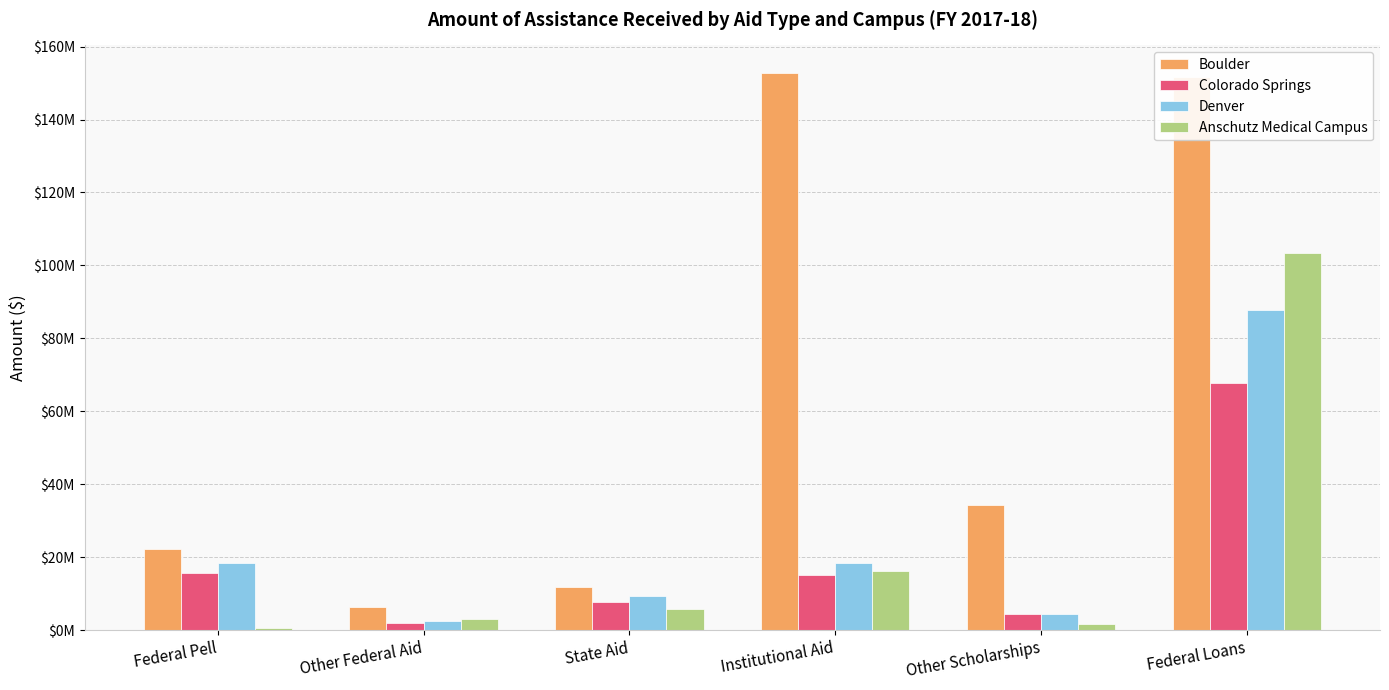

What is the label of the 1st bar from the right?

Federal Loans